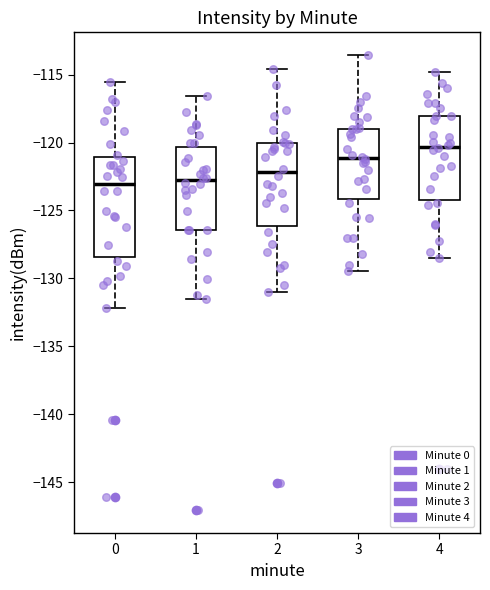

Reading left to right, transcribe this box plot: for each box, give where its median line is, the range the box spans, and where its two whiskers end, as read against the y-axis. The values are not printed on the chart, so give them approximately, as read against the axis.

0: median -123.0, box -128.5 to -121.0, whiskers -132.0 to -115.5
1: median -123.0, box -126.5 to -120.5, whiskers -131.5 to -116.5
2: median -122.0, box -126.0 to -120.0, whiskers -131.0 to -114.5
3: median -121.0, box -124.0 to -119.0, whiskers -129.5 to -113.5
4: median -120.5, box -124.0 to -118.0, whiskers -128.5 to -115.0